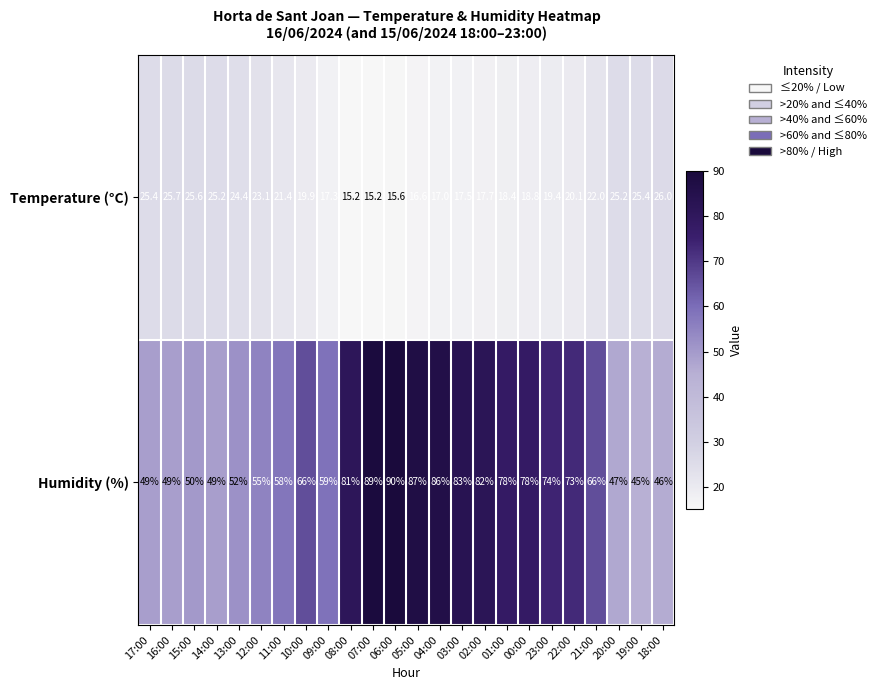

How many distinct data groups are displayed?

2